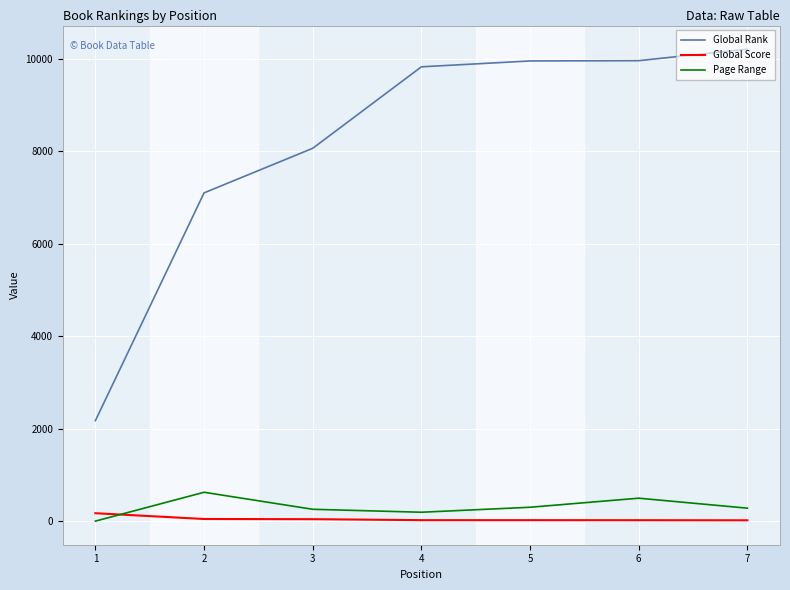

The value of Global Rank at 4 is 9824. True or false?

True